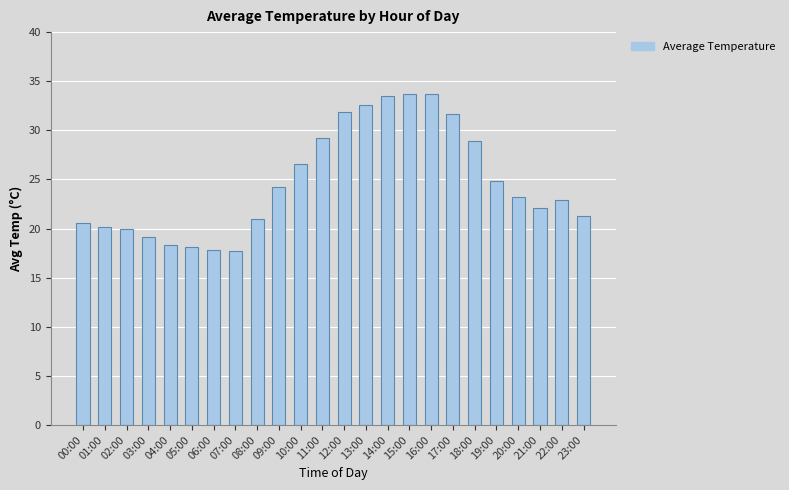

What is the smallest value displayed?

17.8